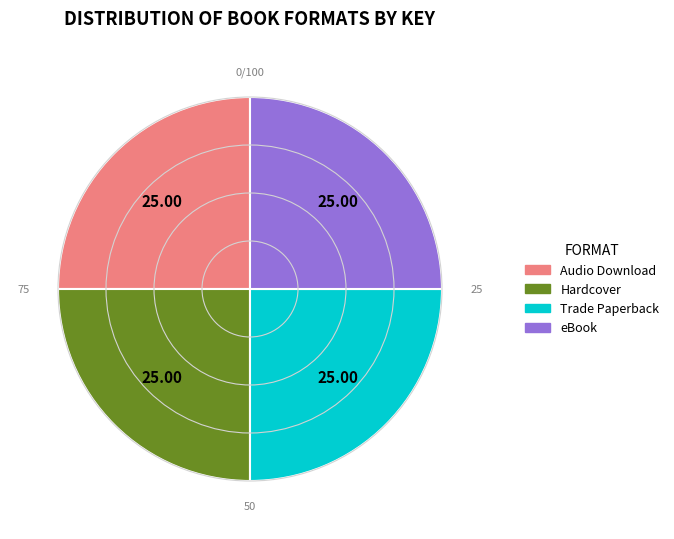

What is the ratio of the value at Hardcover to the value at eBook?

1.0